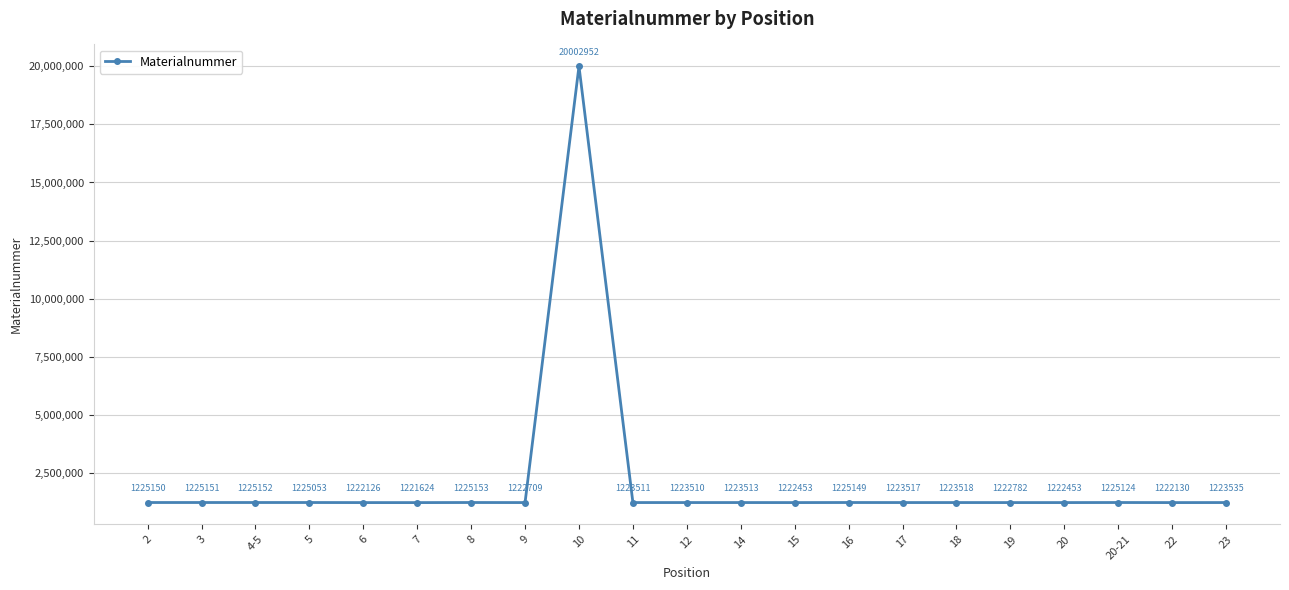

What is the label of the 3rd point from the left?

4-5